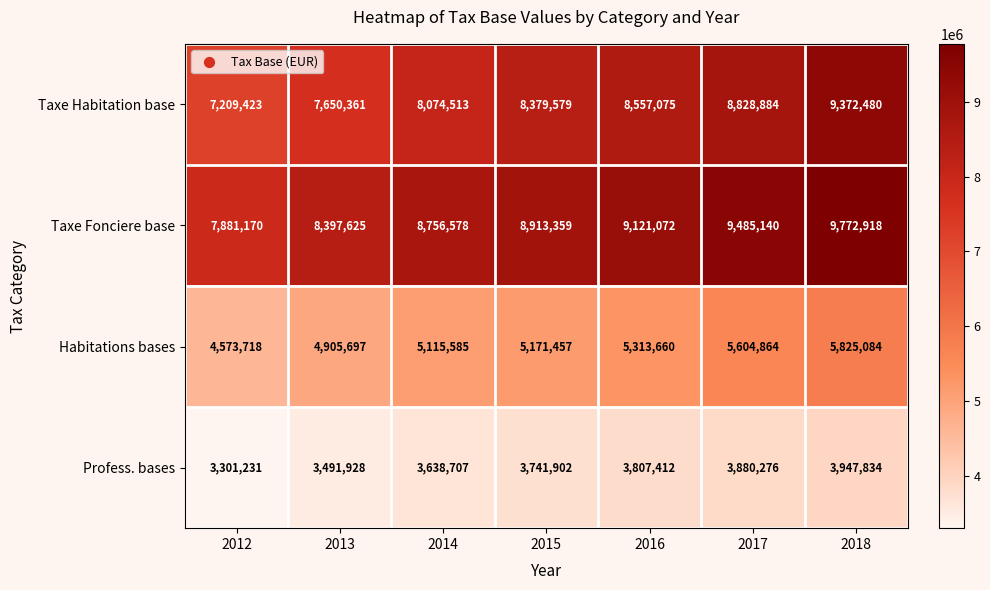

Is it true that Taxe Habitation base equals 11608162 at 2013?

False